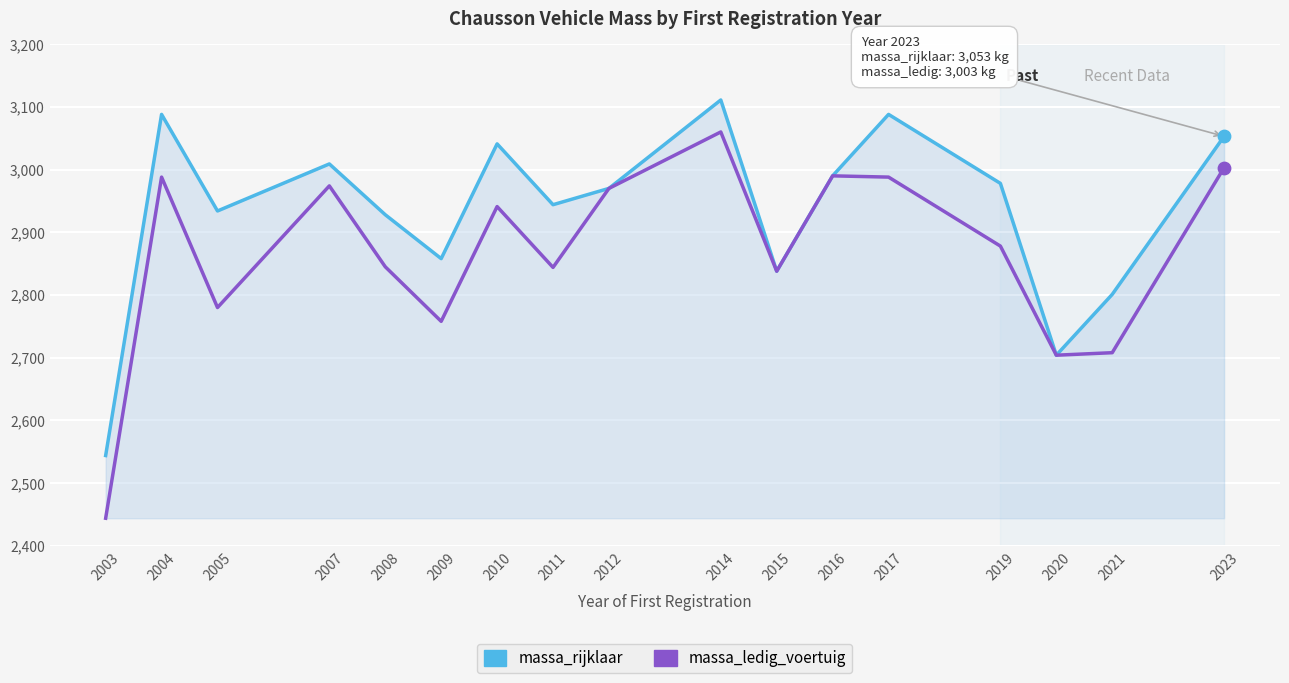

Which series has the largest range (max minus min)?

massa_ledig_voertuig